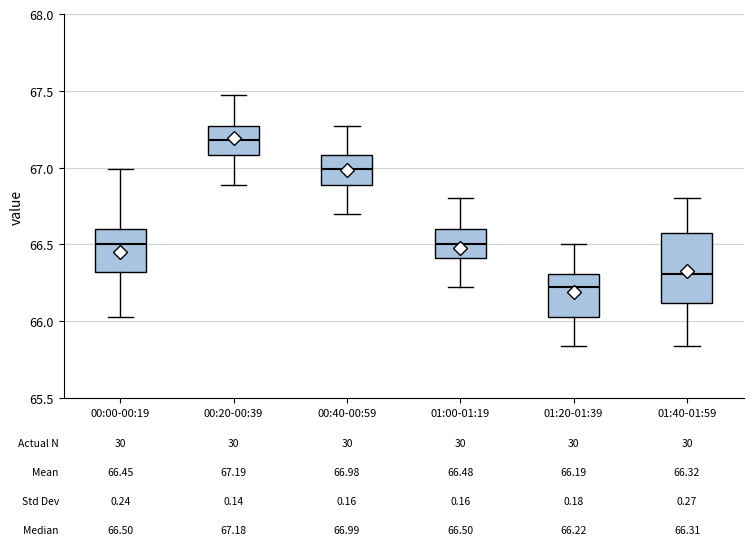

Which box's median line is the lowest?

01:20-01:39